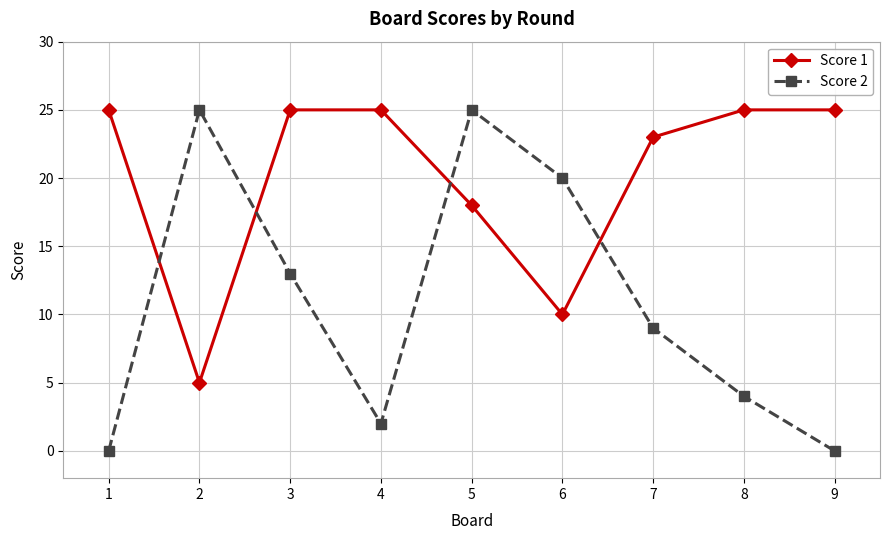

Reading right to left, list all the values displayed in this chart.

Score 1: 25	25	23	10	18	25	25	5	25
Score 2: 0	4	9	20	25	2	13	25	0